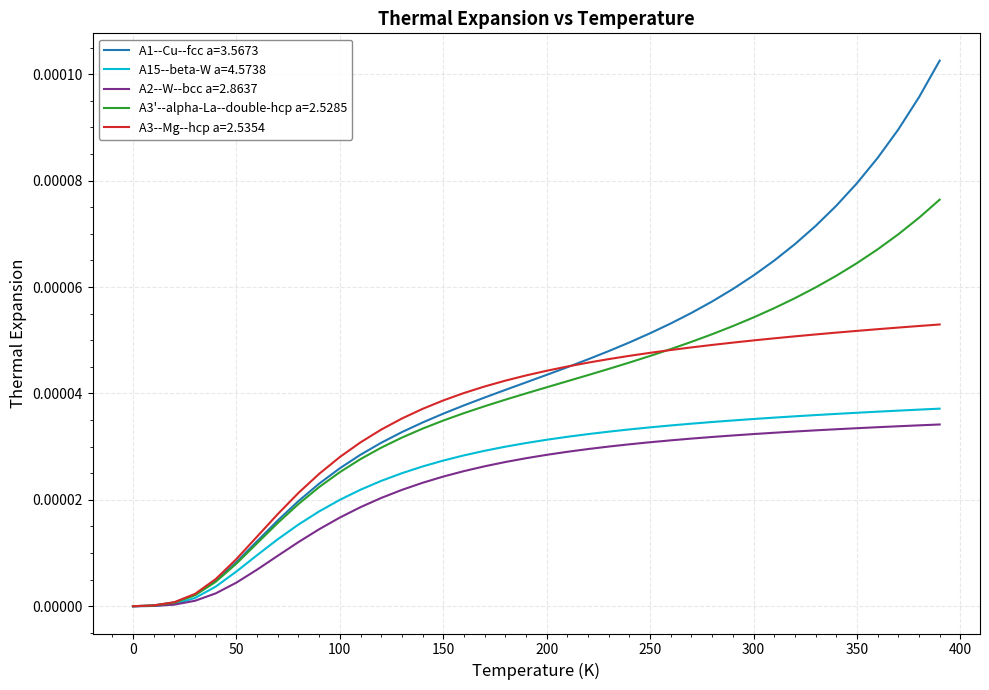

Which series has the largest total across all categories?

A1--Cu--fcc a=3.5673